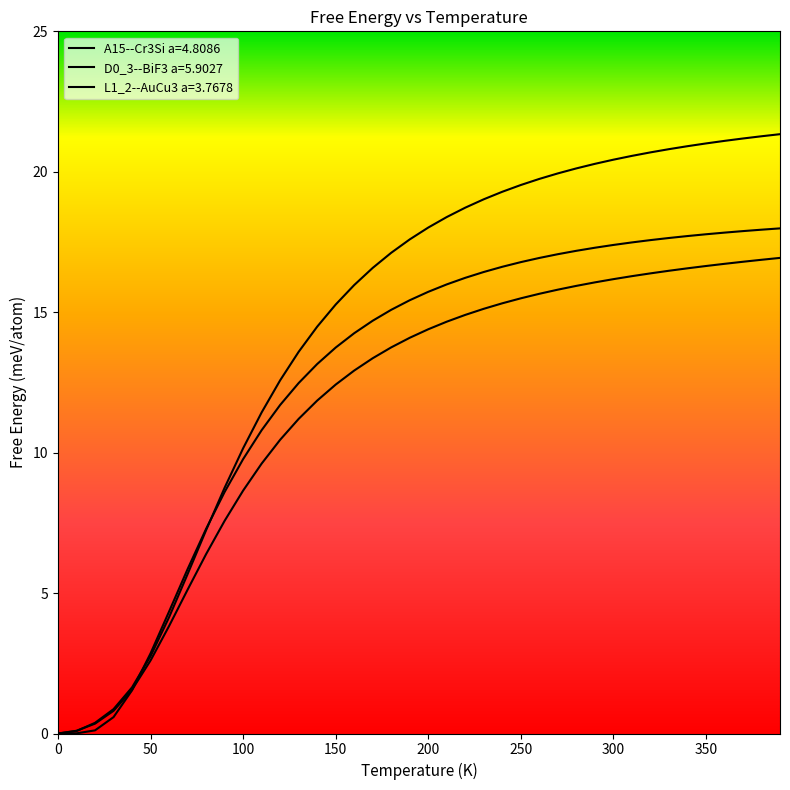

What is the value of the A15--Cr3Si a=4.8086 point at the 26th from the left?

16.8